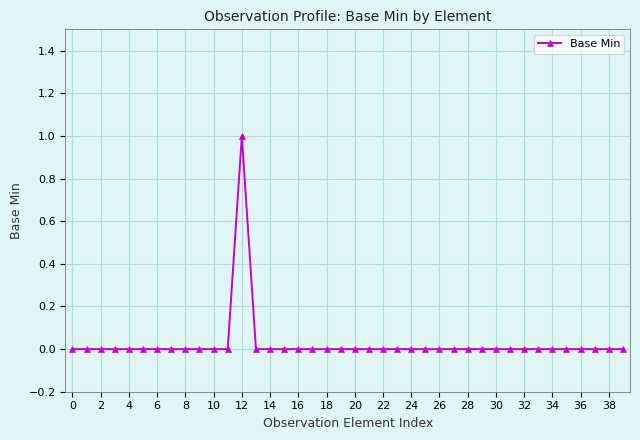

Does the chart display data point markers on the line(s)?

Yes